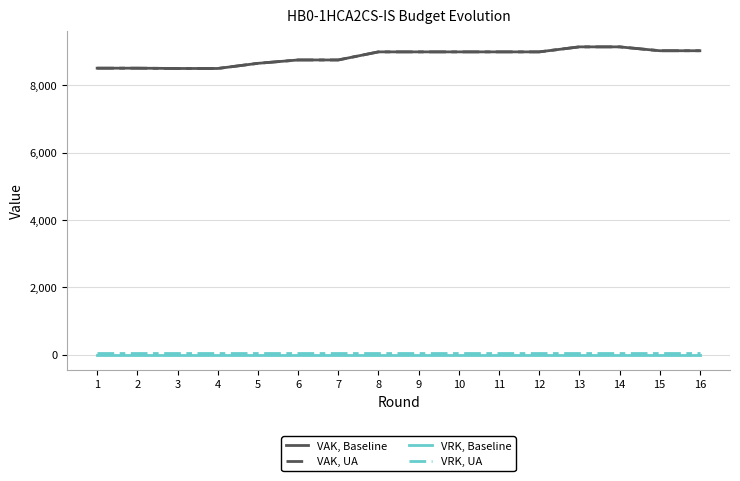

Does the chart have visible grid lines?

Yes